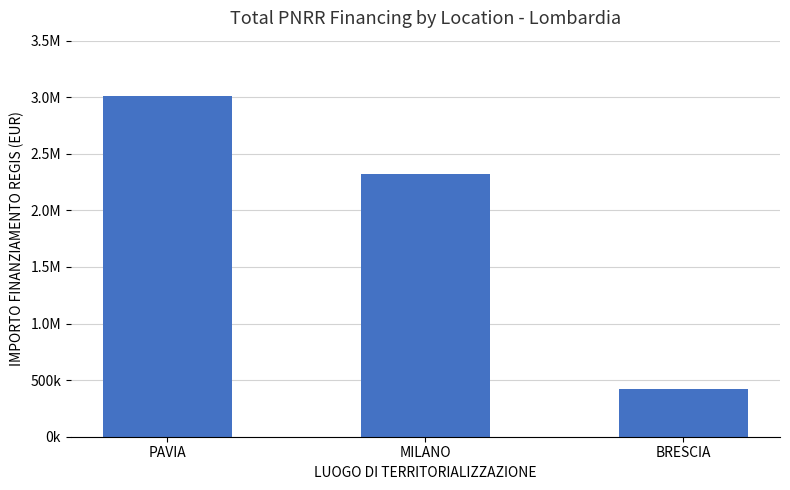

Reading left to right, transcribe all the data shown in this chart.

PAVIA=3010000	MILANO=2320000	BRESCIA=420000